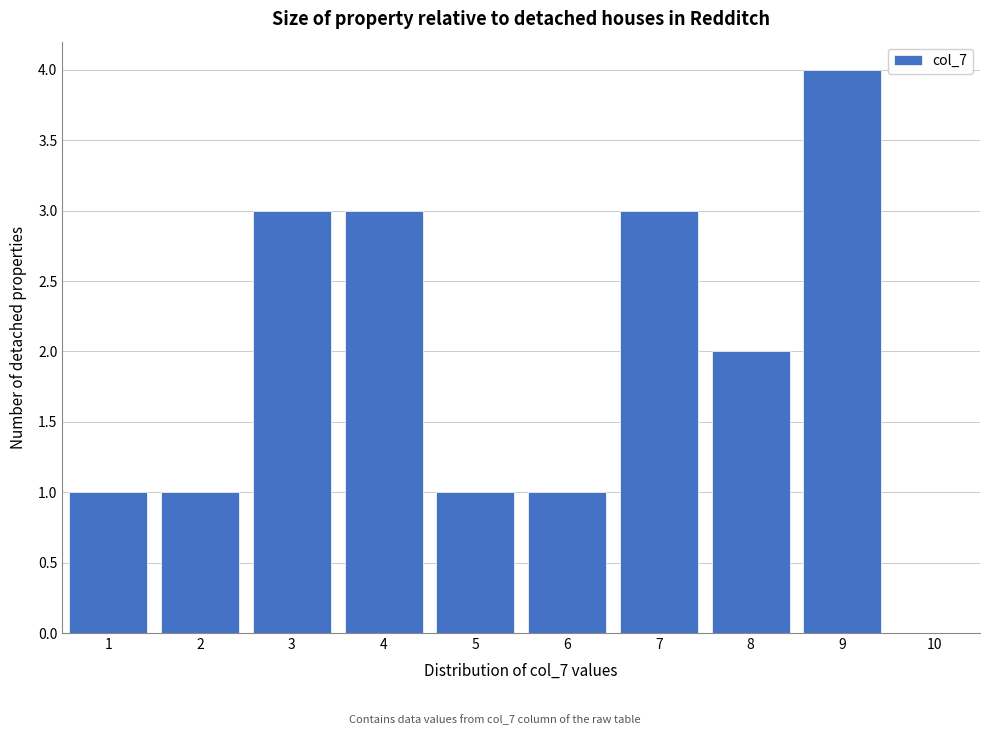

Over which range of the x-axis is the bar tallest?

8.5 to 9.5